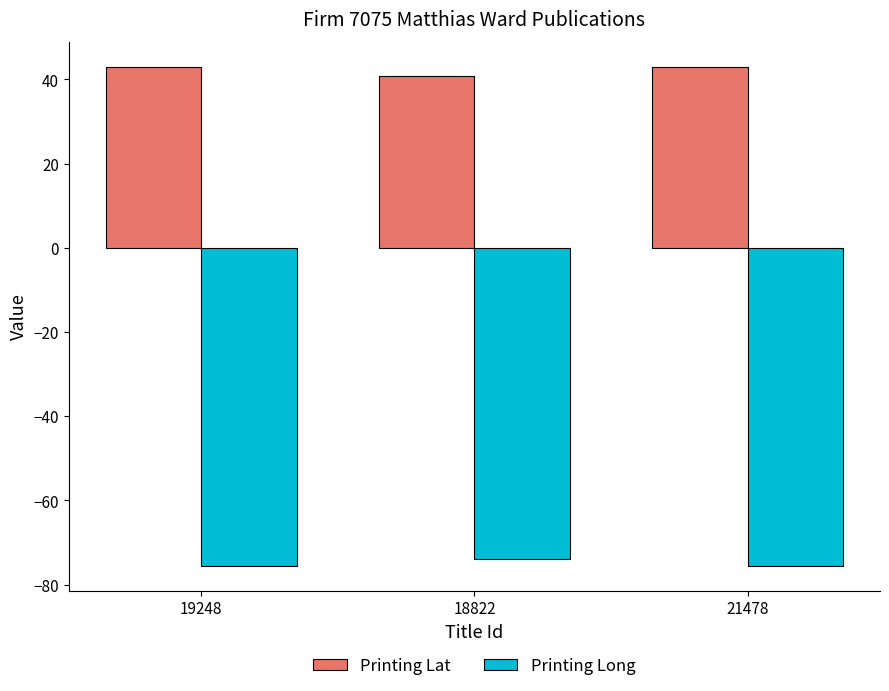

The value of Printing Long at 21478 is -75.5. True or false?

True